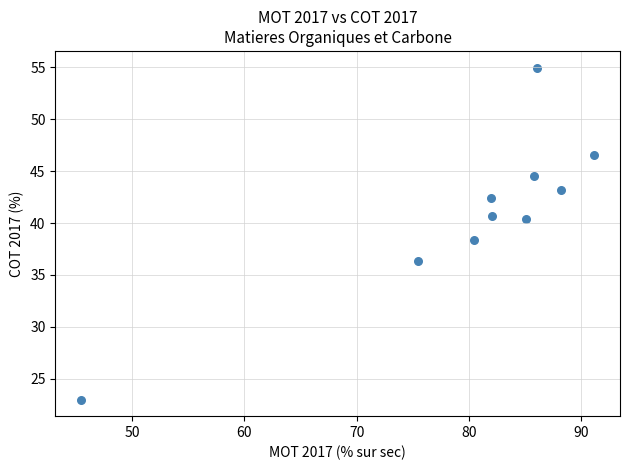

What is the average X value?

80.2